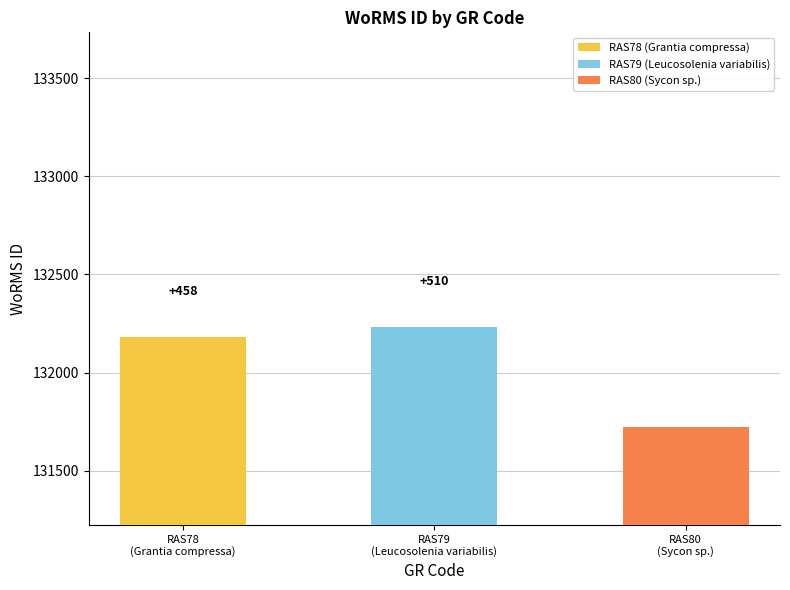

What is the value of the 2nd bar from the left?

132233